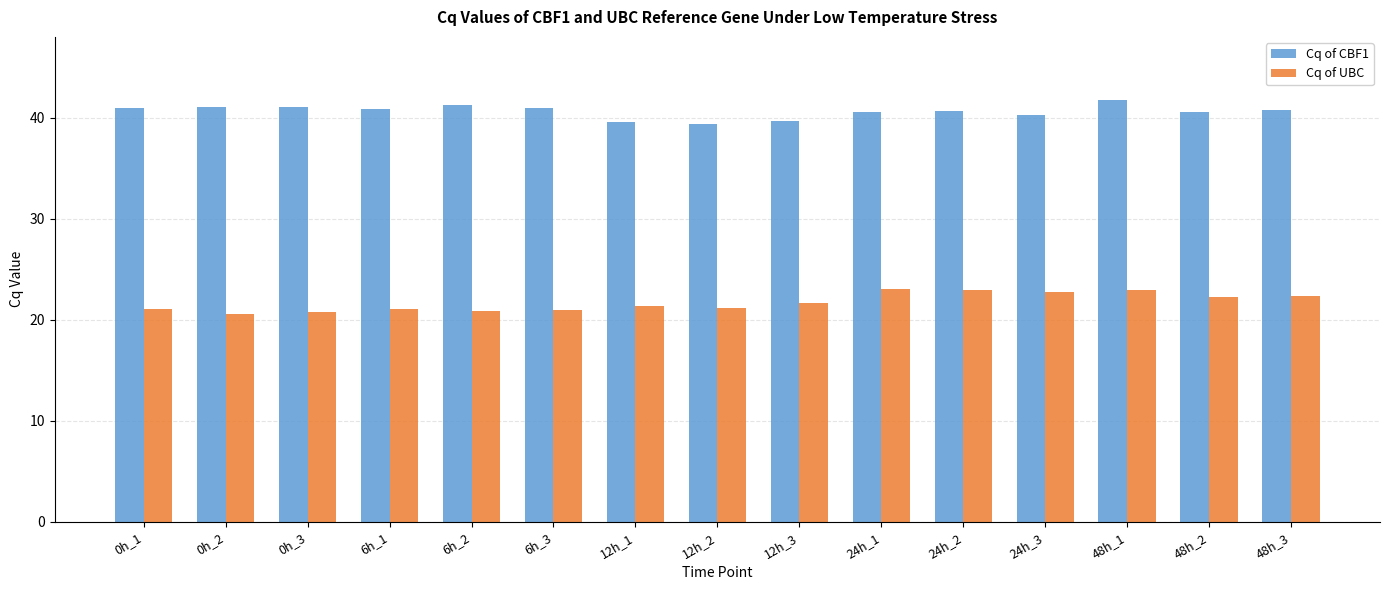

What is the highest value of the Cq of UBC series?

23.1